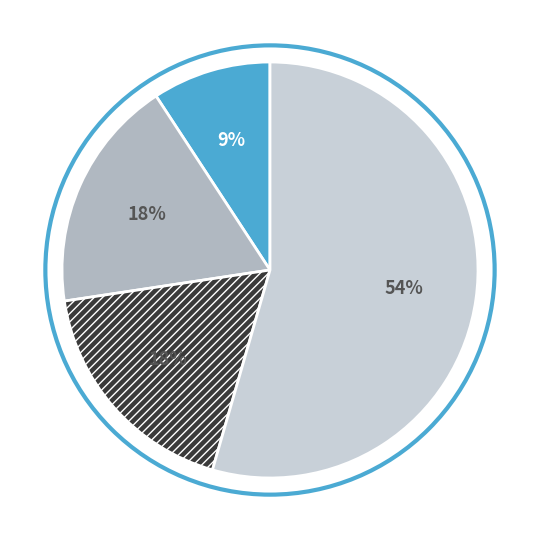

Is there any slice that represents more than half of the pie?

Yes